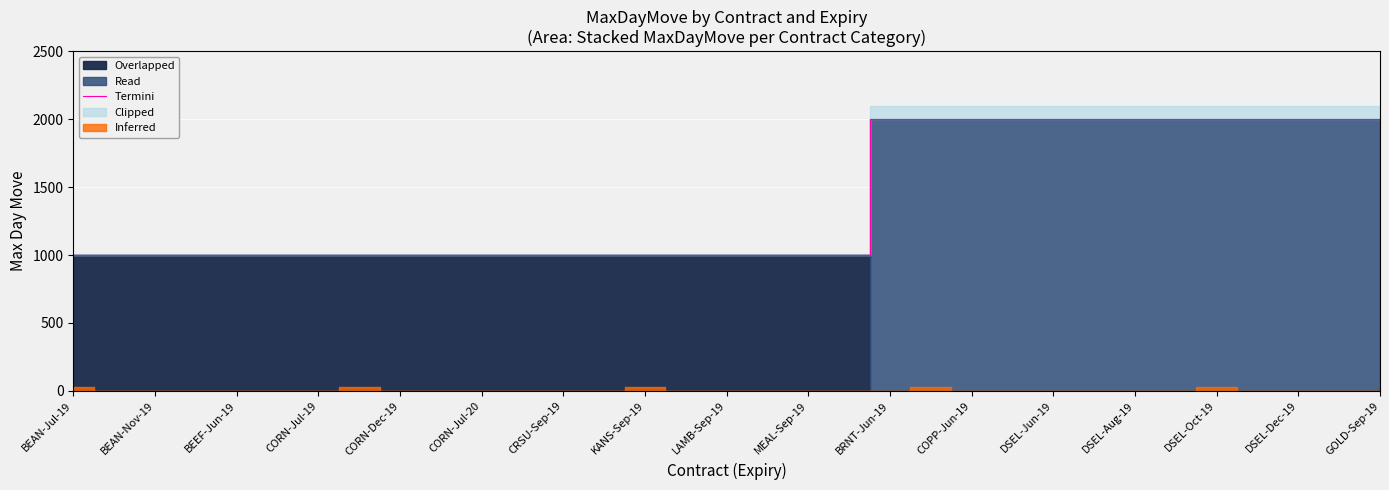

Reading right to left, extract all data points from this chart.

2000	2000	2000	2000	2000	2000	2000	2000	2000	2000	2000	2000	2000	1000	1000	1000	1000	1000	1000	1000	1000	1000	1000	1000	1000	1000	1000	1000	1000	1000	1000	1000	1000